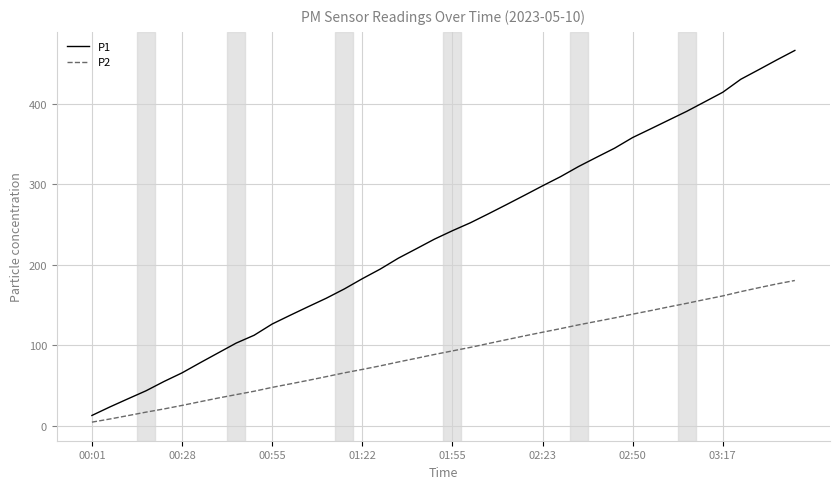

Which series has the largest range (max minus min)?

P1